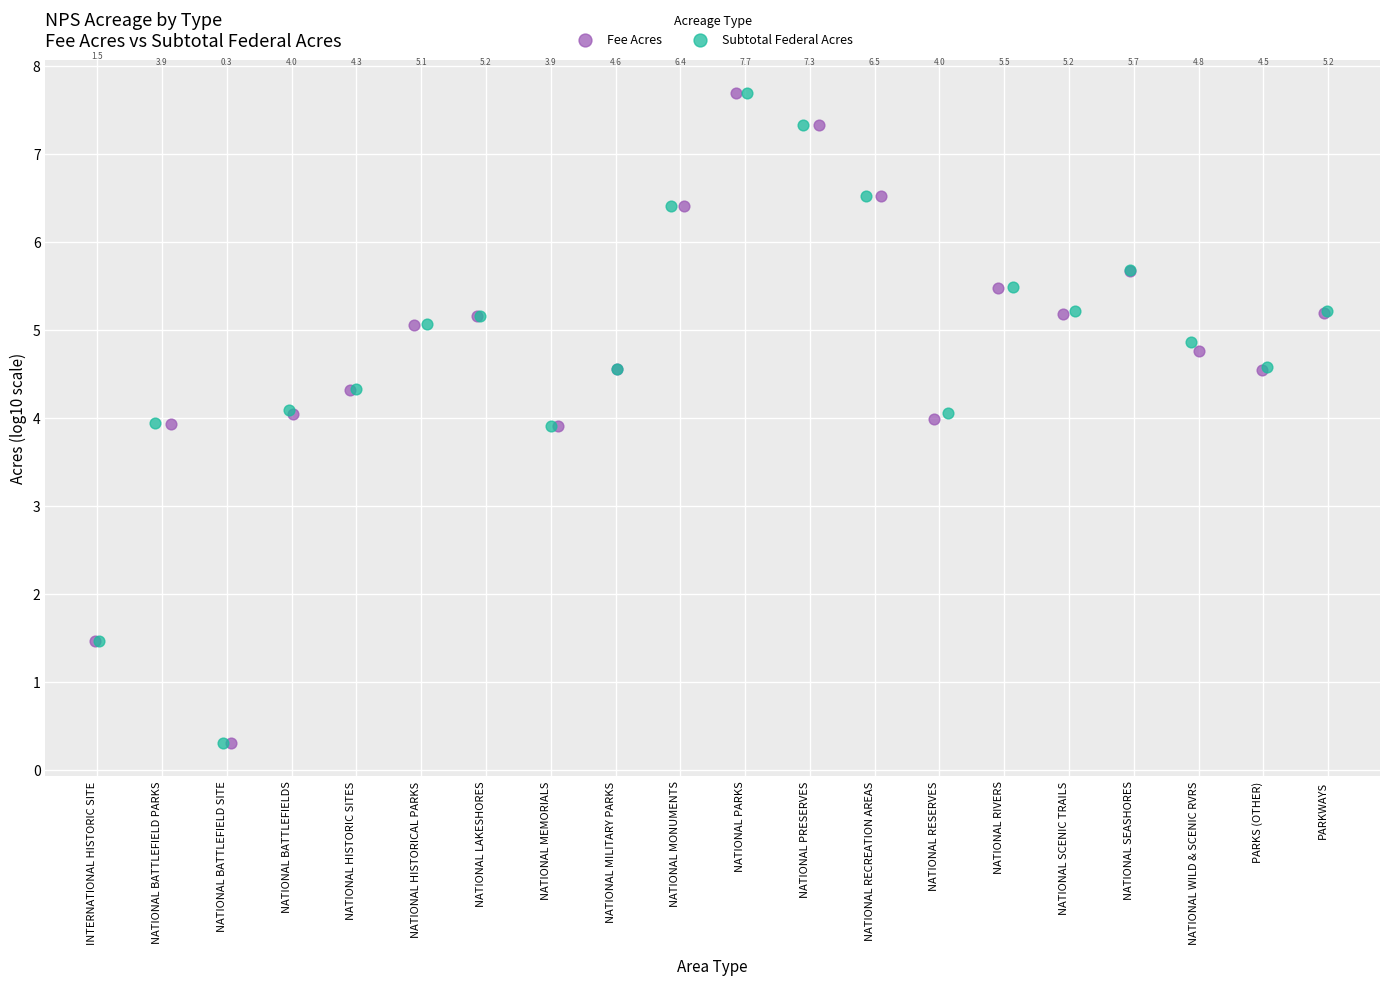

Which series reaches the maximum Y coordinate?

Subtotal Federal Acres